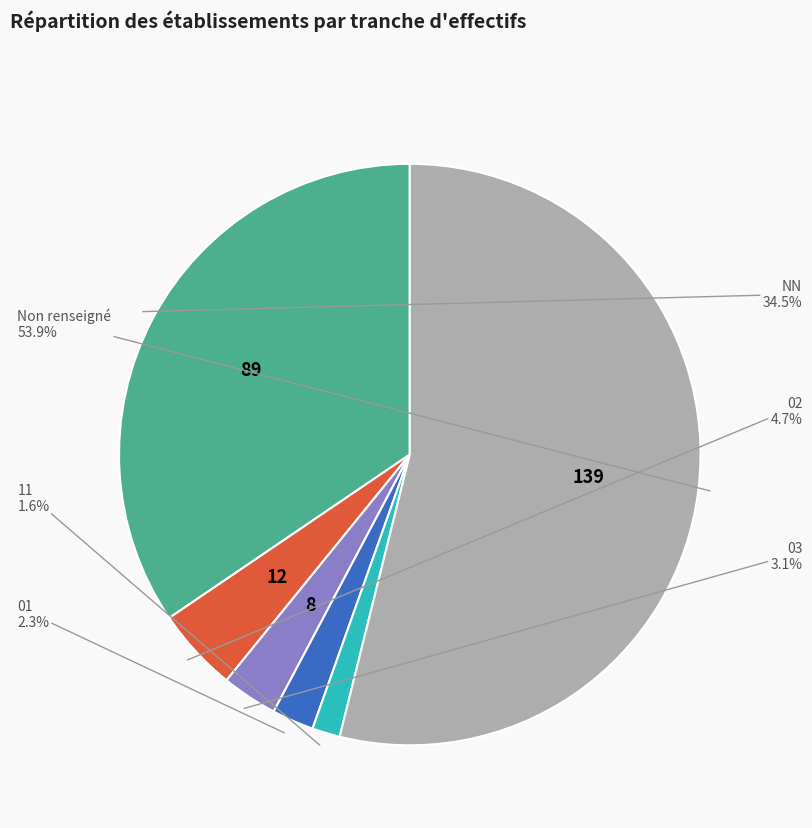

Which slice is the smallest?

11